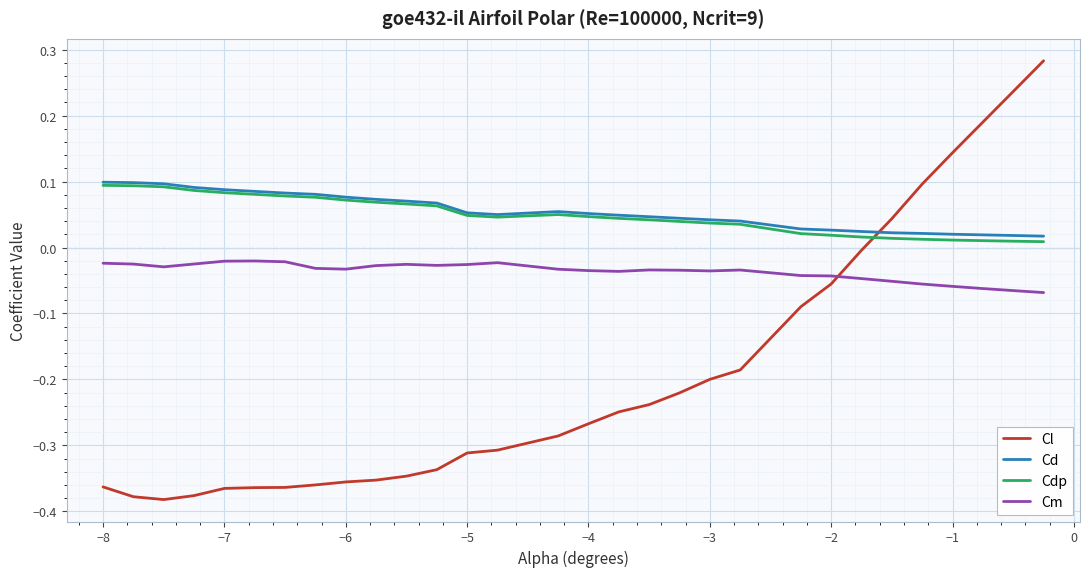

Which series has the largest range (max minus min)?

Cl